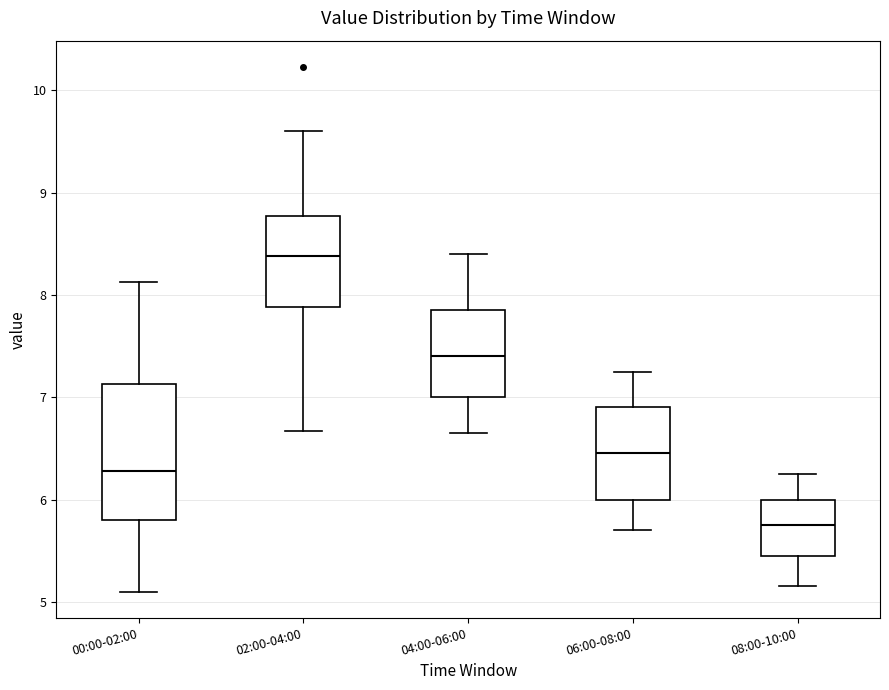

Reading left to right, transcribe this box plot: for each box, give where its median line is, the range the box spans, and where its two whiskers end, as read against the y-axis. The values are not printed on the chart, so give them approximately, as read against the axis.

00:00-02:00: median 6.3, box 5.8 to 7.1, whiskers 5.1 to 8.1
02:00-04:00: median 8.4, box 7.9 to 8.8, whiskers 6.7 to 9.6
04:00-06:00: median 7.4, box 7.0 to 7.9, whiskers 6.7 to 8.4
06:00-08:00: median 6.5, box 6.0 to 6.9, whiskers 5.7 to 7.3
08:00-10:00: median 5.8, box 5.5 to 6.0, whiskers 5.2 to 6.3